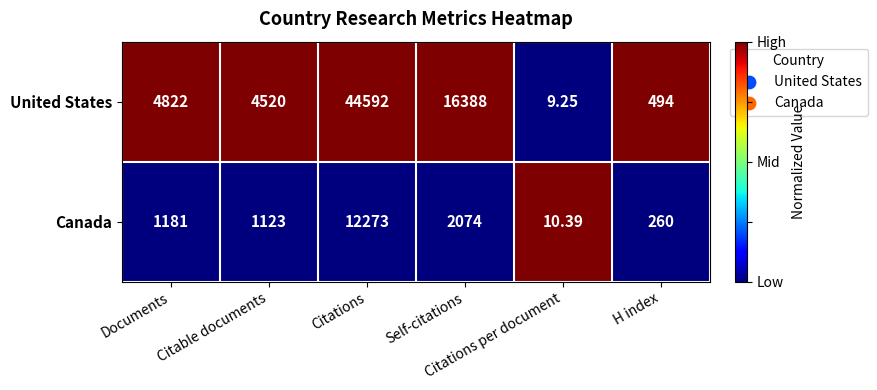

Between Citable documents and Citations, which series saw the biggest shift?

United States